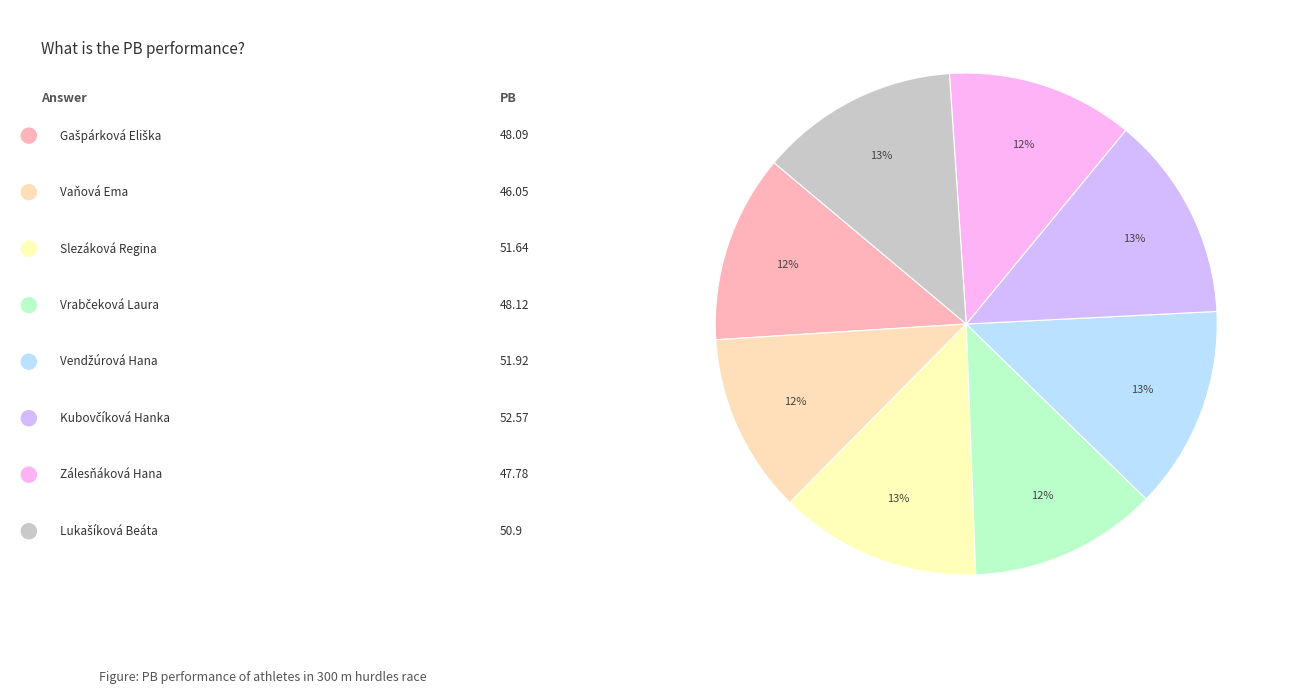

Is there any slice that represents more than half of the pie?

No